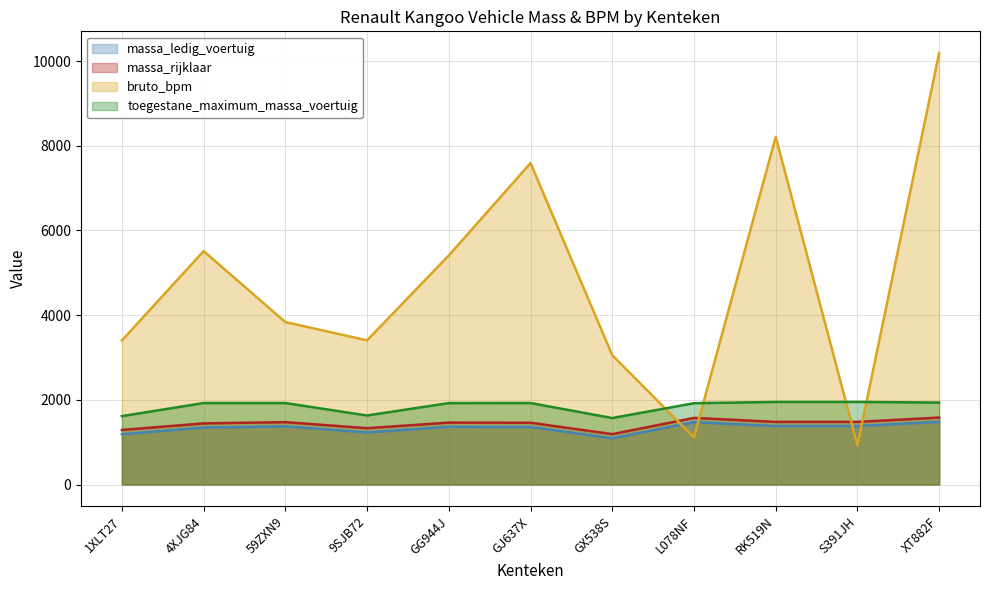

How many interior local valleys does the massa_rijklaar series have?

2